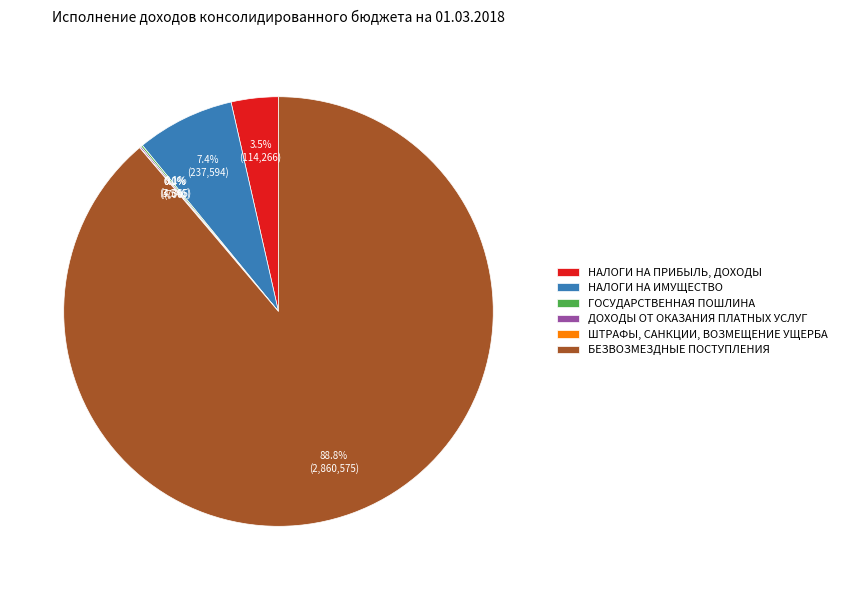

Does any single category account for the majority?

Yes